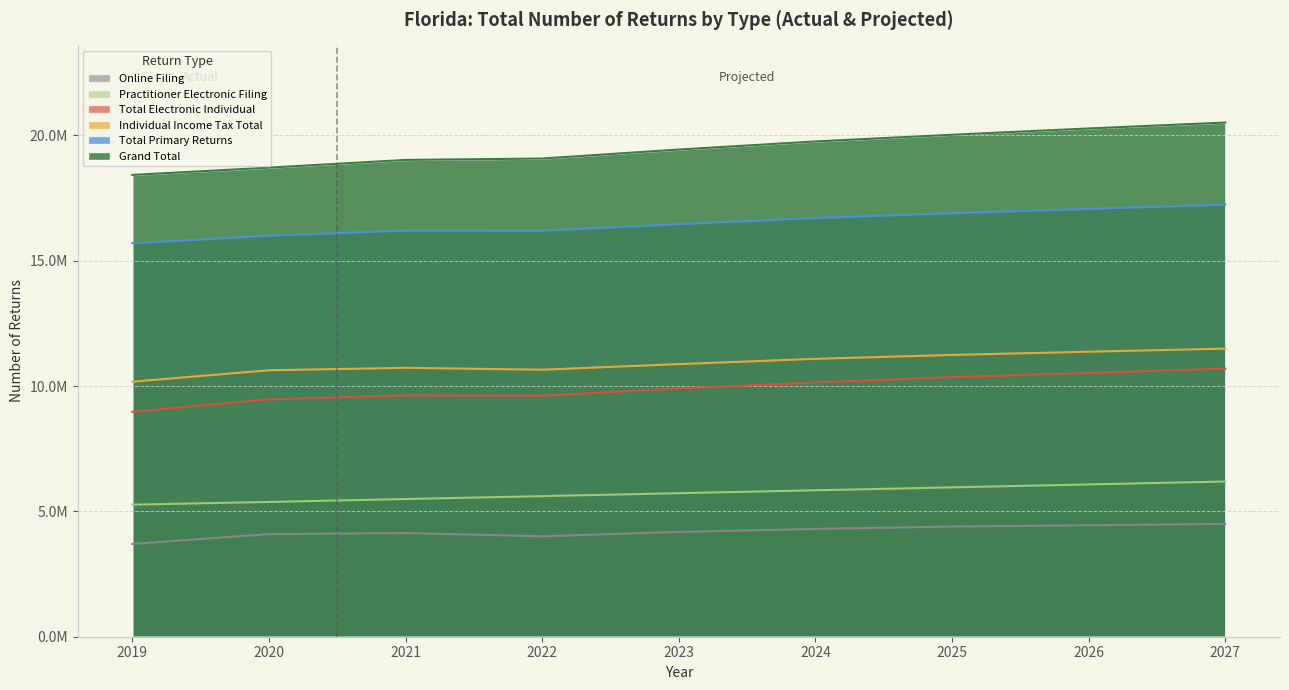

How many data points in Practitioner Electronic Filing are above 5726600?

4